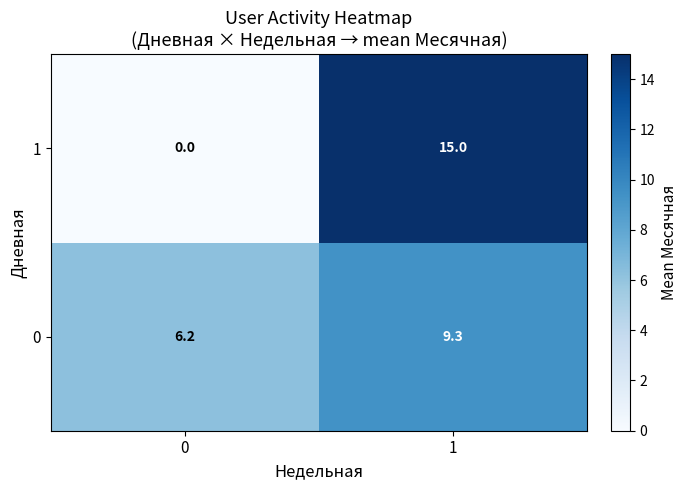

The value of 0 at 1 is 9.3. True or false?

True